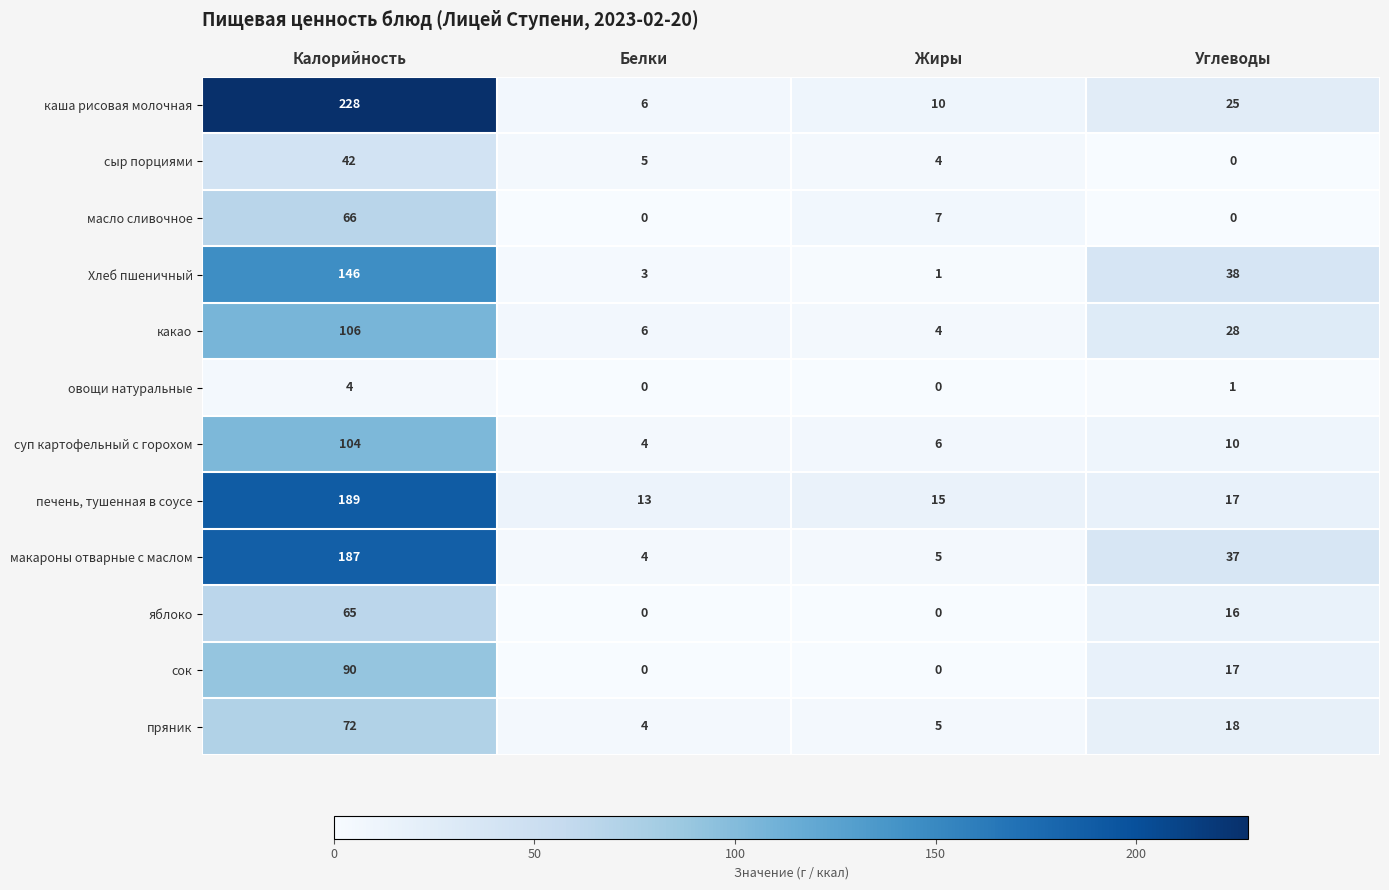

How many data points in сыр порциями are less than 5?

2